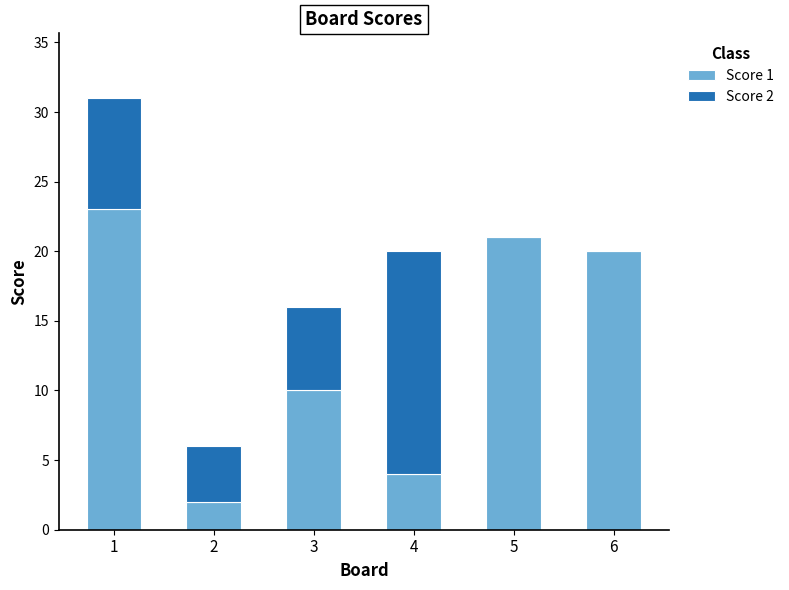

Are the bars grouped side by side (vs. stacked)?

No